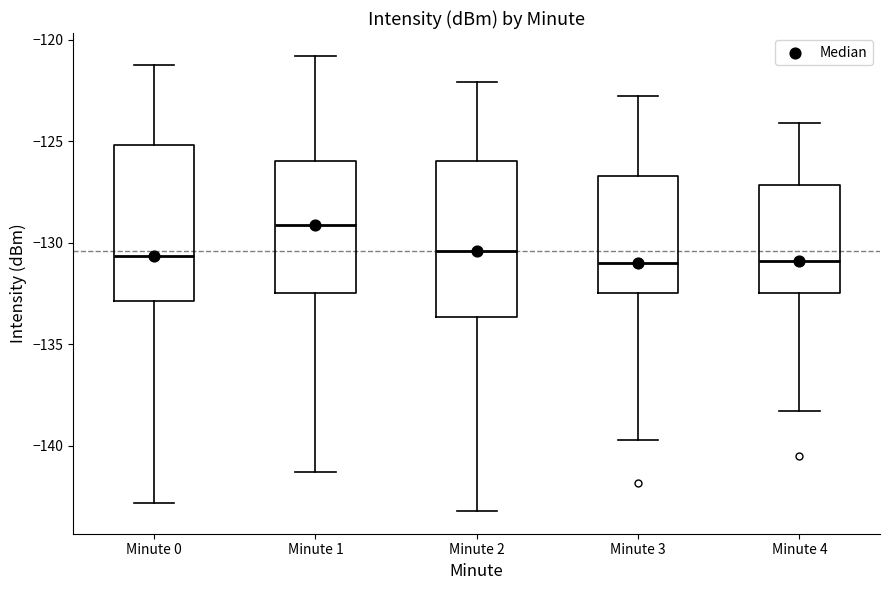

Where is the upper edge of the box for Minute 2 on the y-axis? The values are not printed on the chart, so give them approximately, as read against the axis.

-126.0